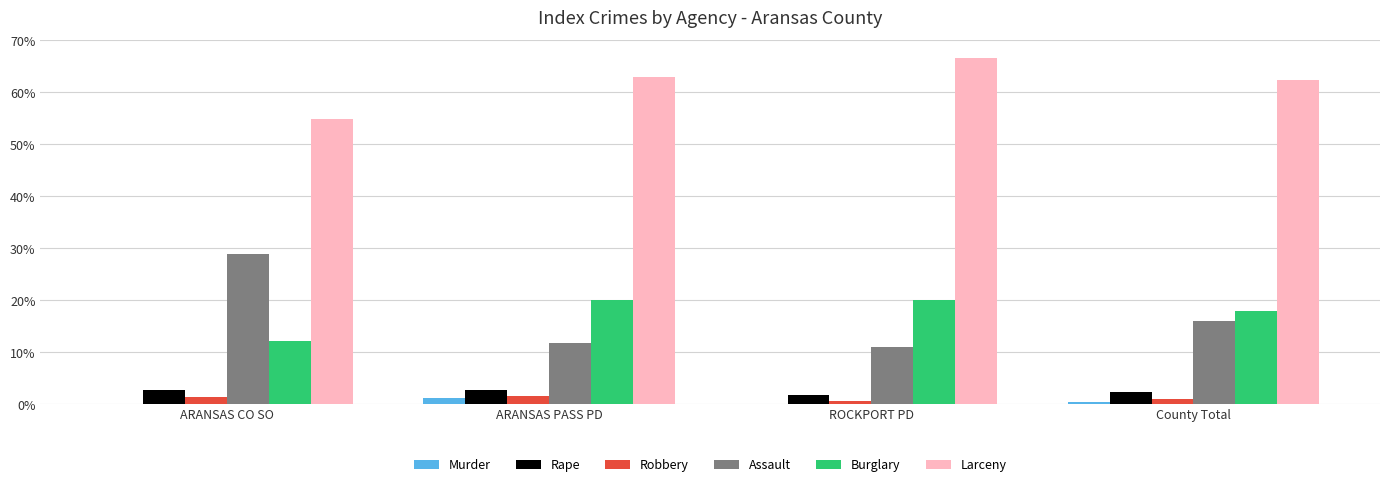

The value of Assault at County Total is 16.0. True or false?

True